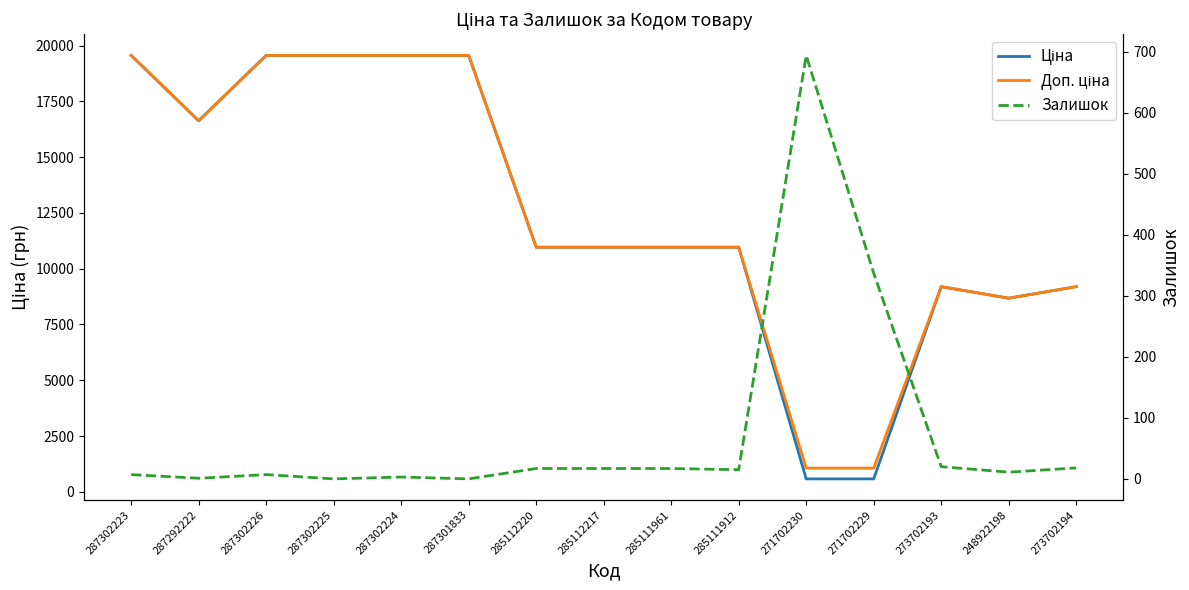

Rank the categories by Залишок value from highest to lowest.

271702230, 271702229, 273702193, 273702194, 285112220, 285112217, 285111961, 285111912, 248922198, 287302223, 287302226, 287302224, 287292222, 287302225, 287301833